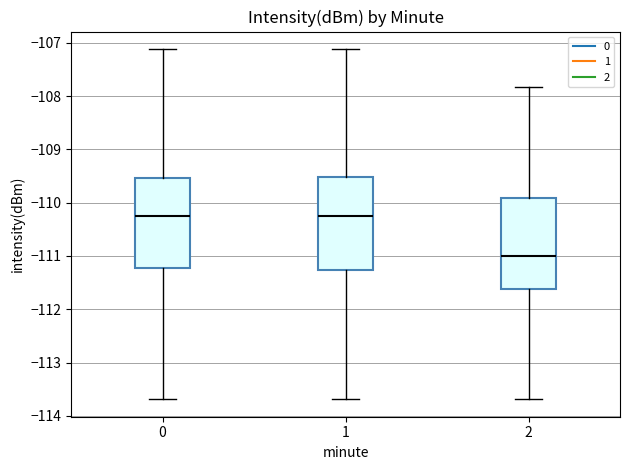

Where does the lower whisker of the box at x = 2 end on the y-axis? The values are not printed on the chart, so give them approximately, as read against the axis.

-113.7